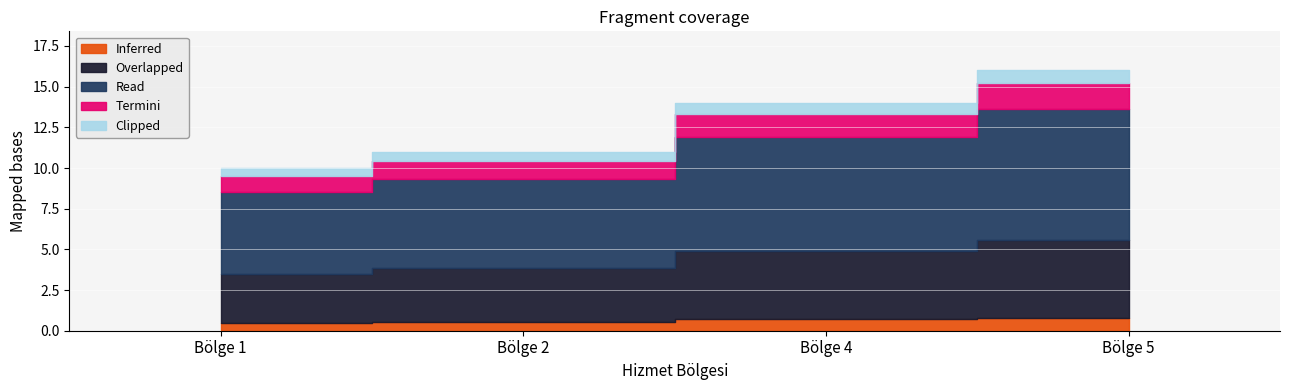

Which category has the lowest value across all series?

1